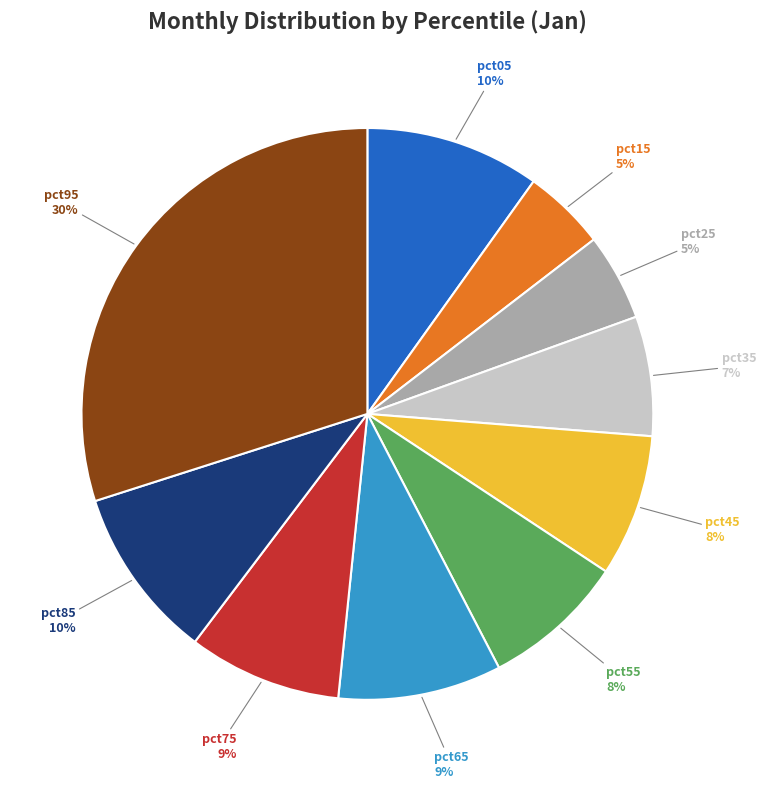

To the nearest percent, what is the average slice percentage?

10%